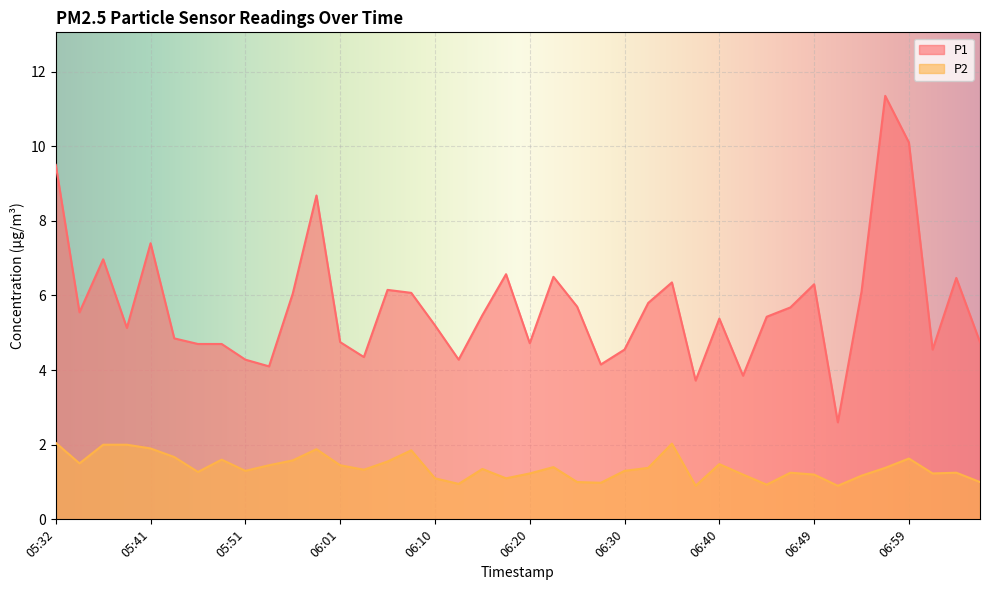

What is the sum of all P1 values?

228.8